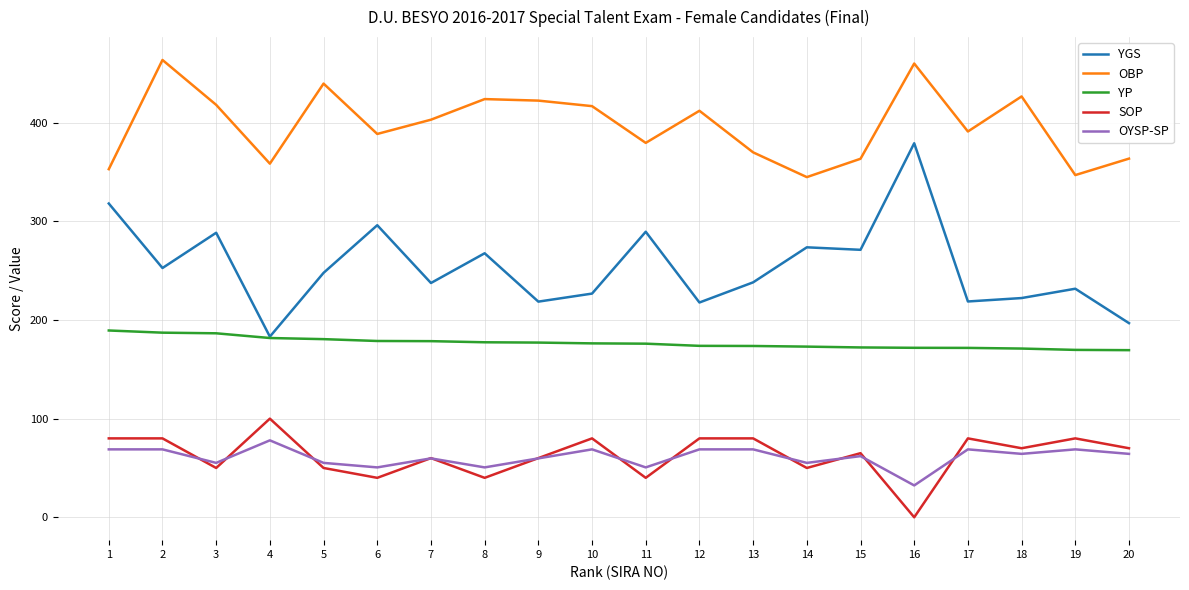

What is the approximate value of YP at 12?

173.8